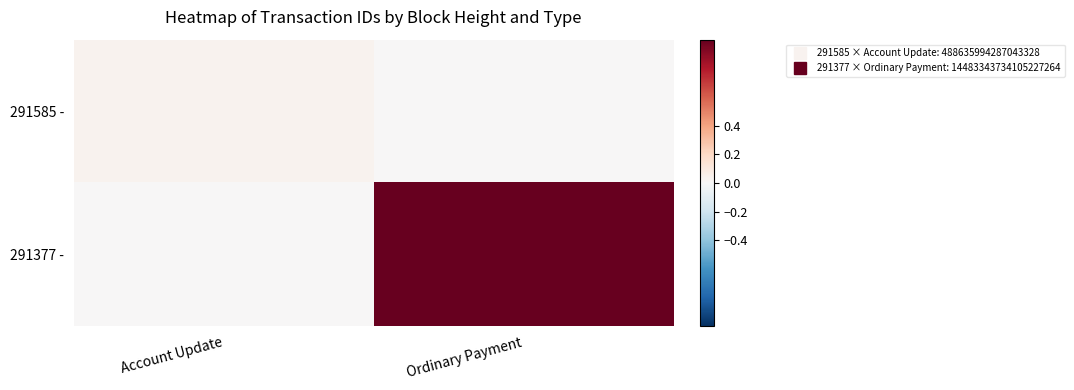

Which series has the largest range (max minus min)?

291377 -